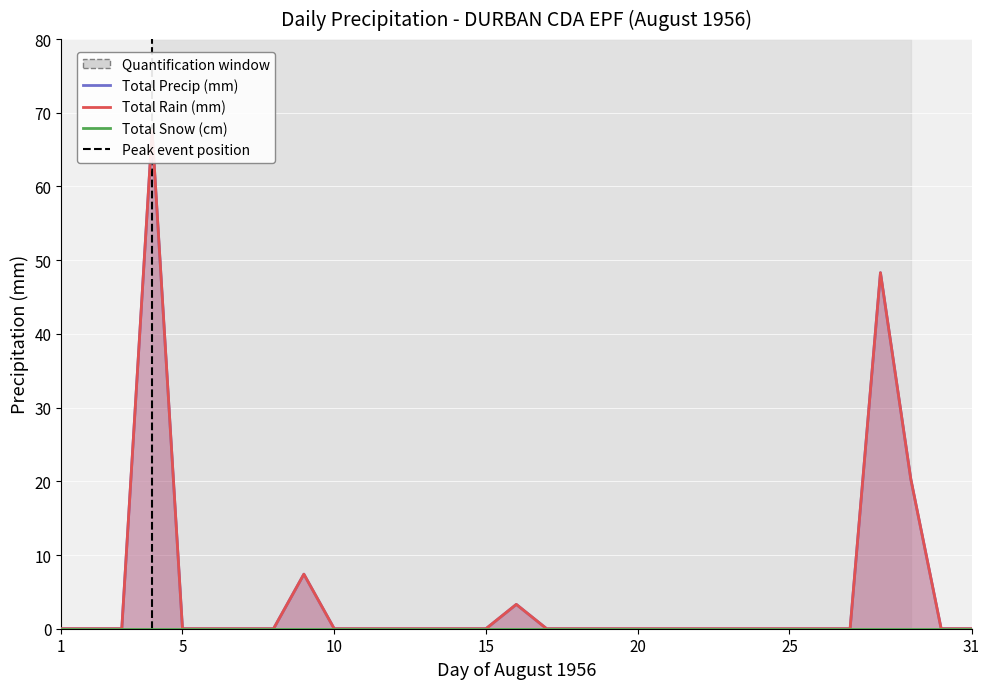

Which series has the largest range (max minus min)?

Total Precip (mm)